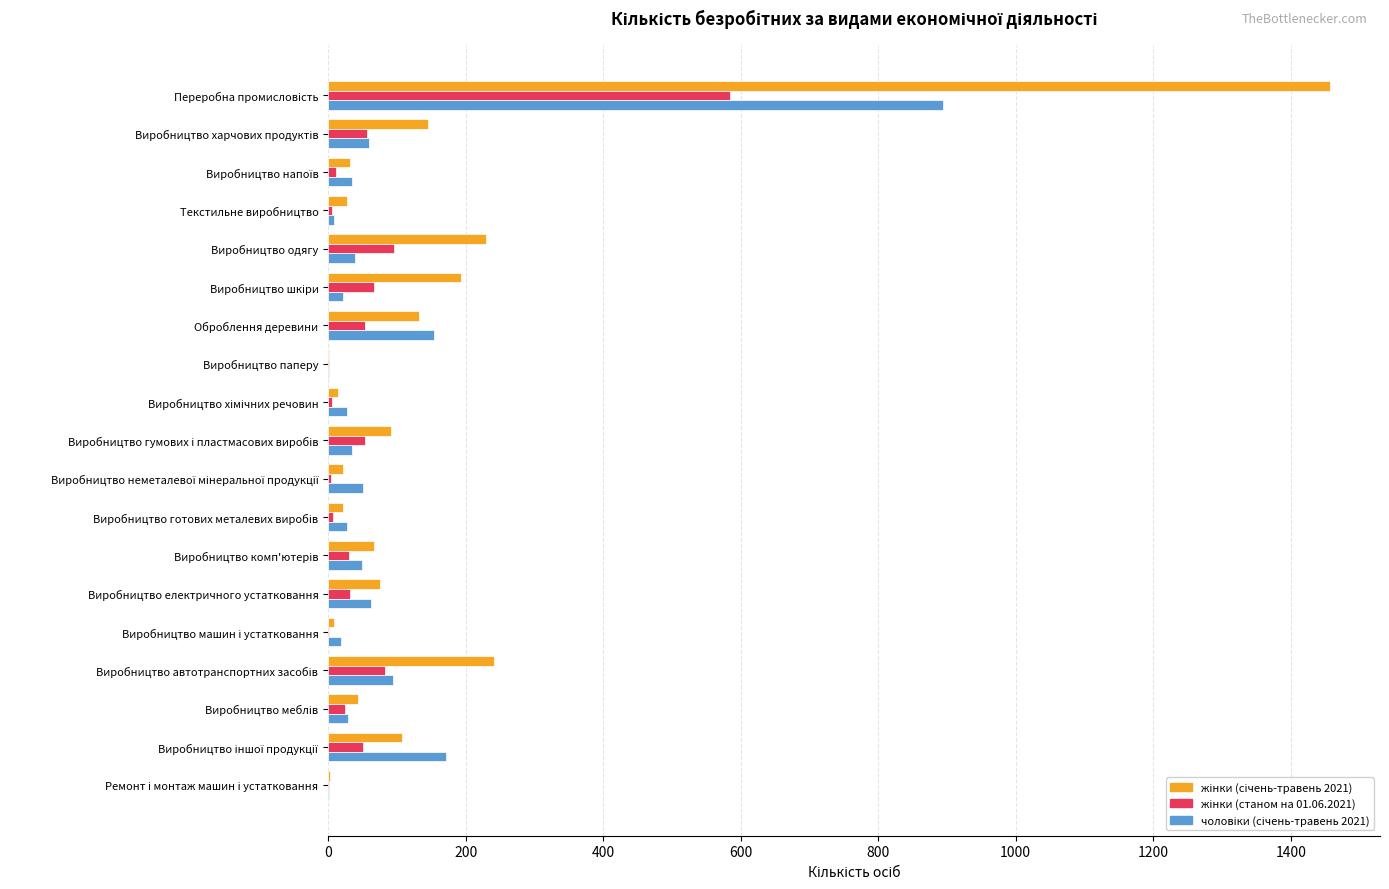

What is the greatest value displayed?

1457